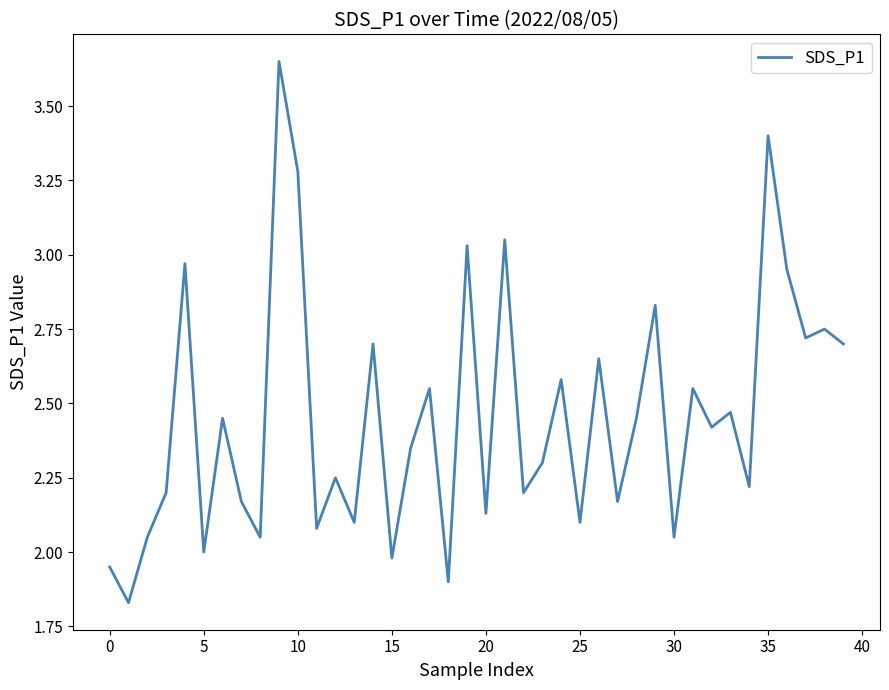

Is this an area chart (filled region under the line)?

No